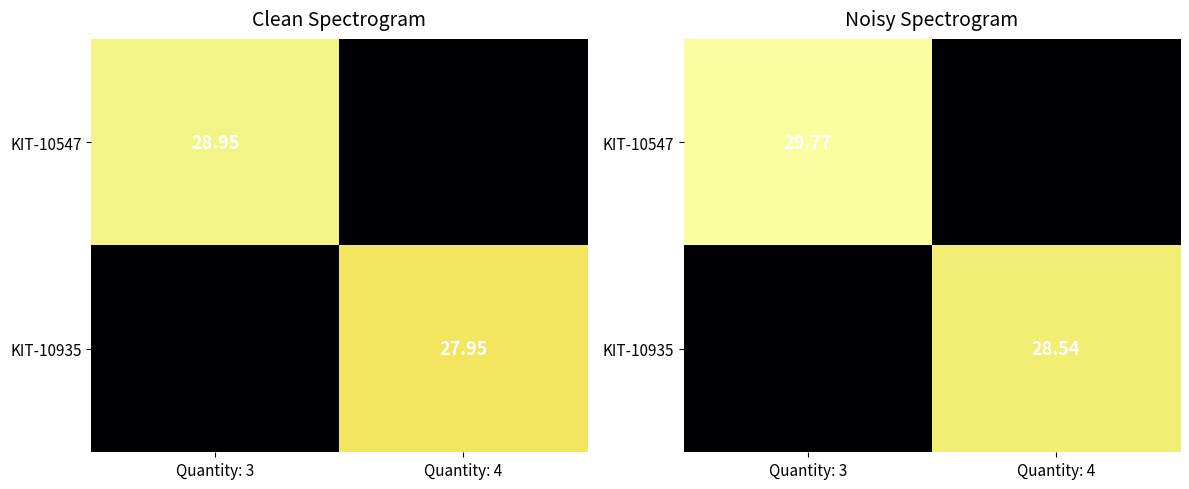

Where does the KIT-10547 series first go above 29?

Quantity: 3